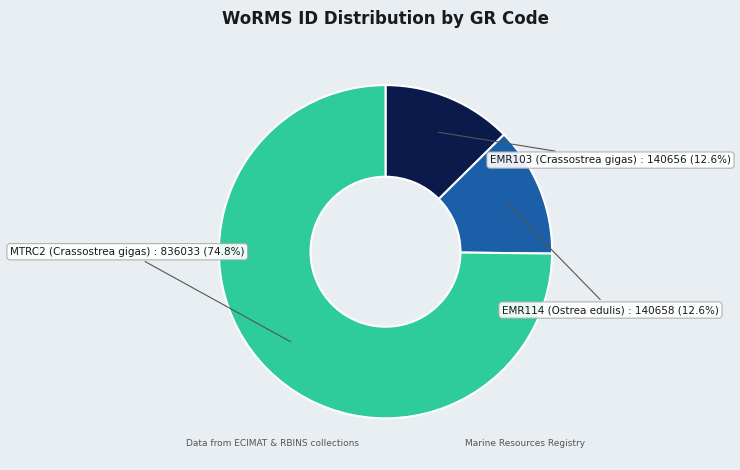

Count the number of slices in the pie.

3